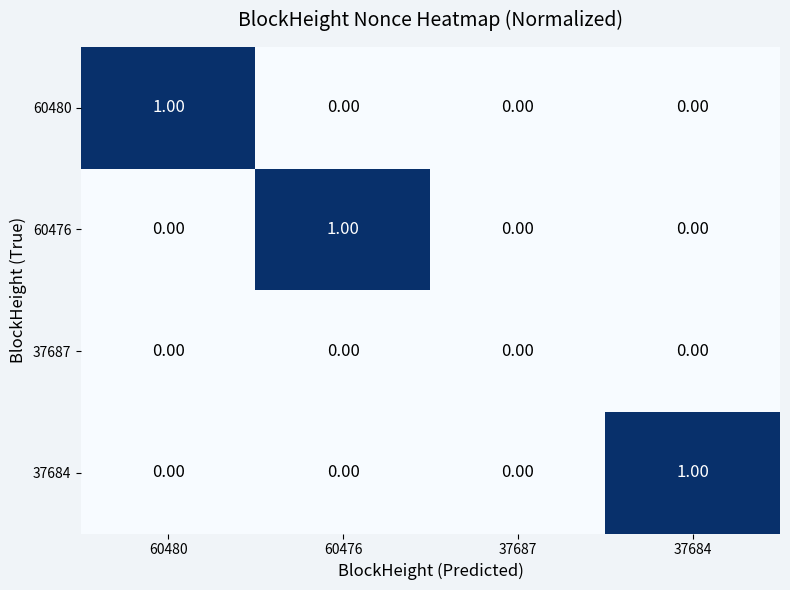

Is the value of 60480 at 60476 greater than the value of 60476 at 60476?

No